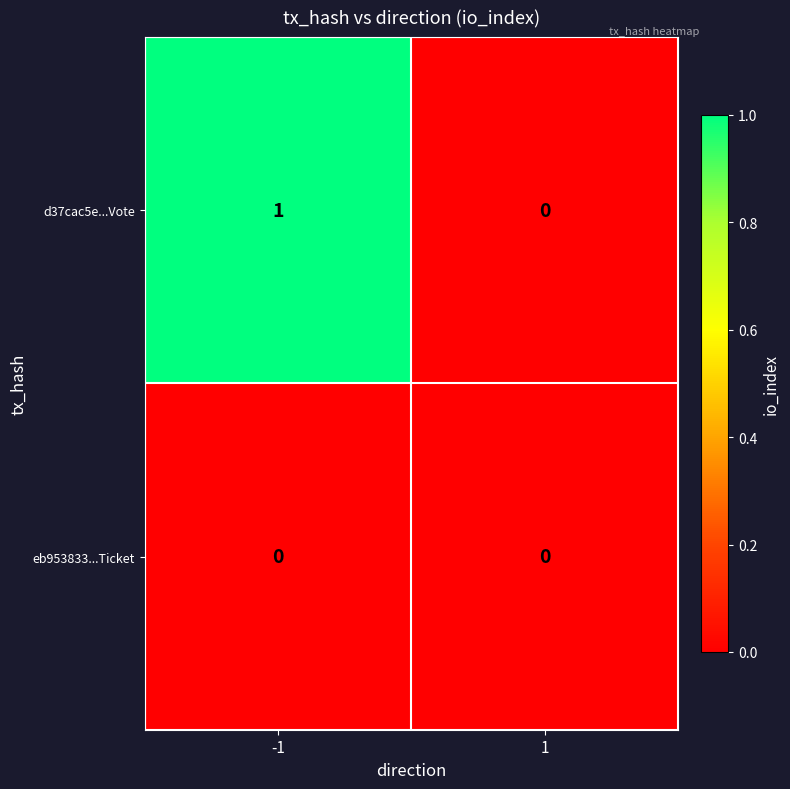

Count the number of categories in the chart.

2